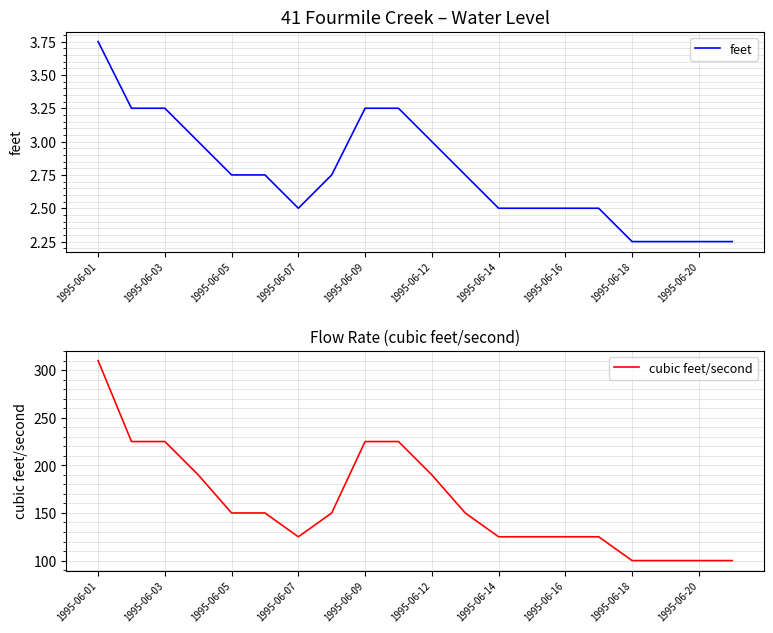

The feet series shows 1.4 at 1995-06-12. True or false?

False